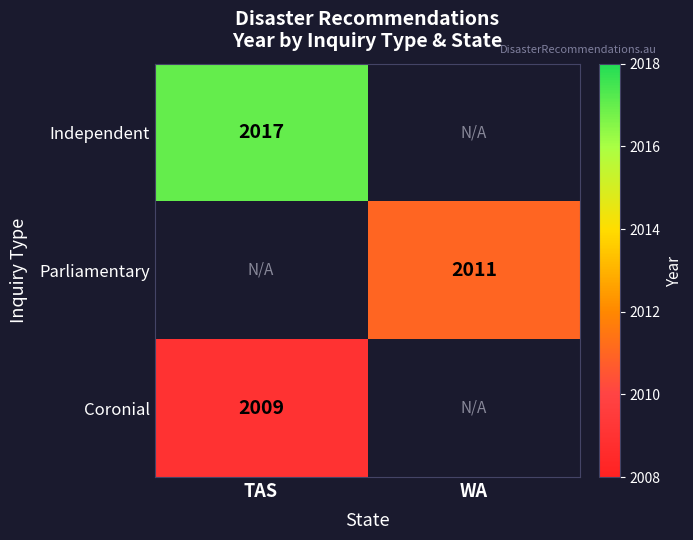

The Parliamentary series shows 3581 at WA. True or false?

False